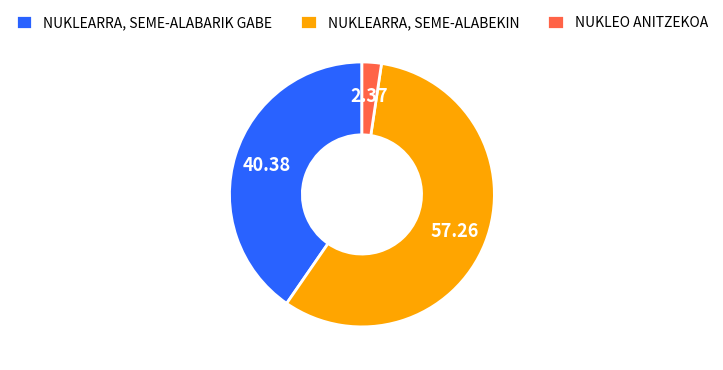

How many slices are in this pie chart?

3